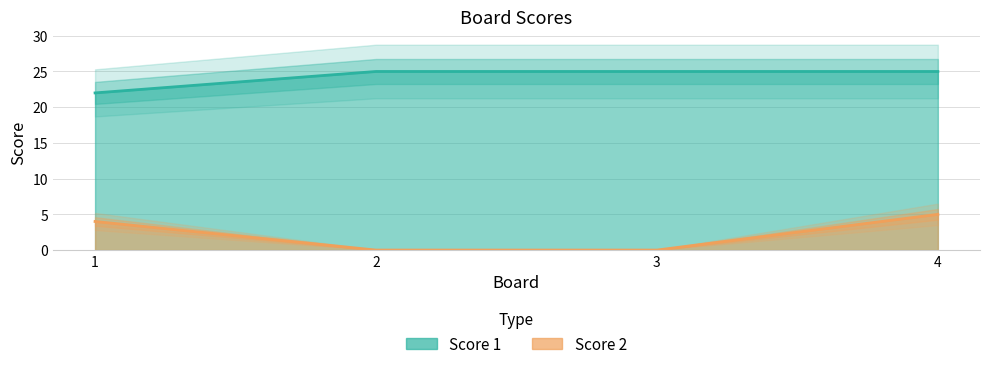

What is the value of the Score 1 point at the 3rd from the left?

25